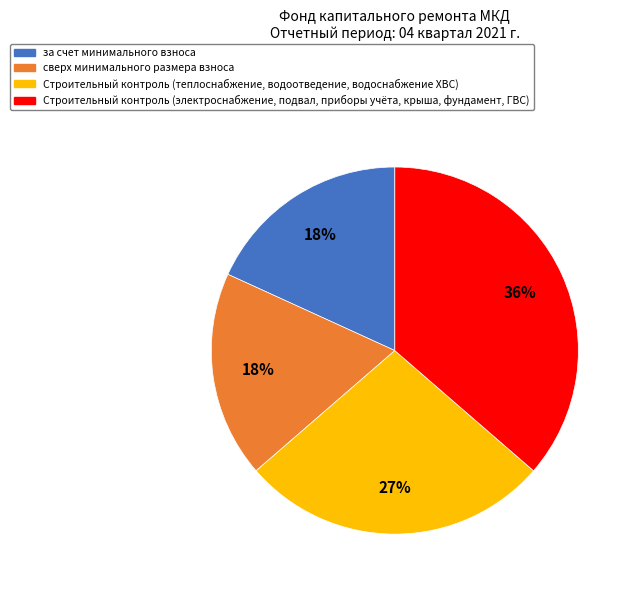

Does any single category account for the majority?

No